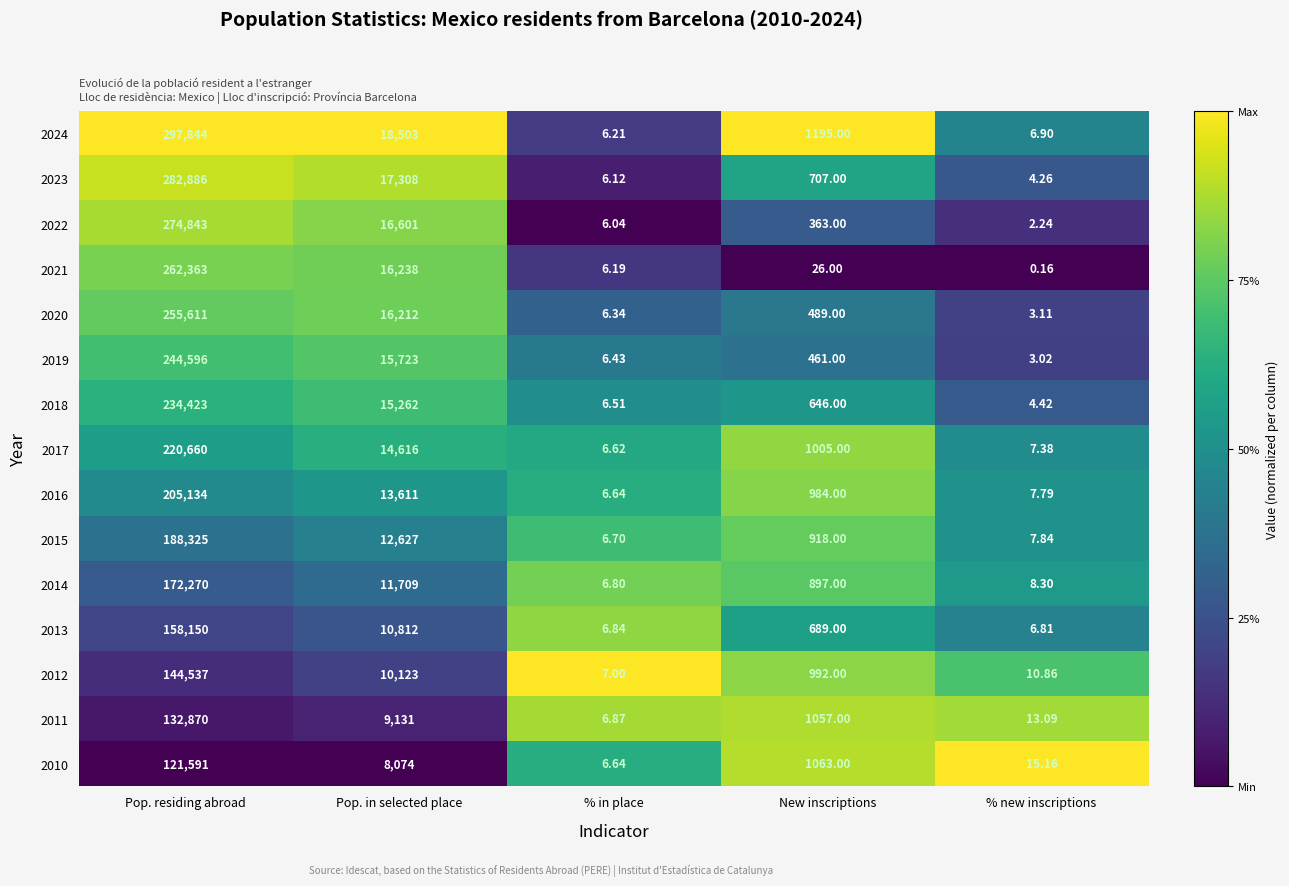

Where does the 2010 series first go above 1063?

Pop. residing abroad